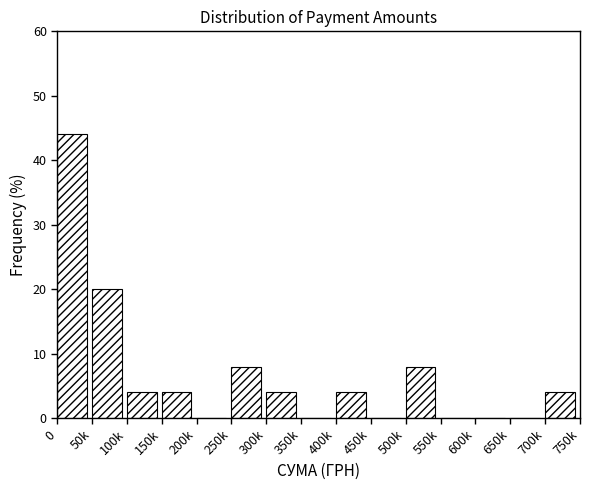

Reading right to left, list all the values displayed in this chart.

700k=4	650k=0	600k=0	550k=0	500k=8	450k=0	400k=4	350k=0	300k=4	250k=8	200k=0	150k=4	100k=4	50k=20	0=44